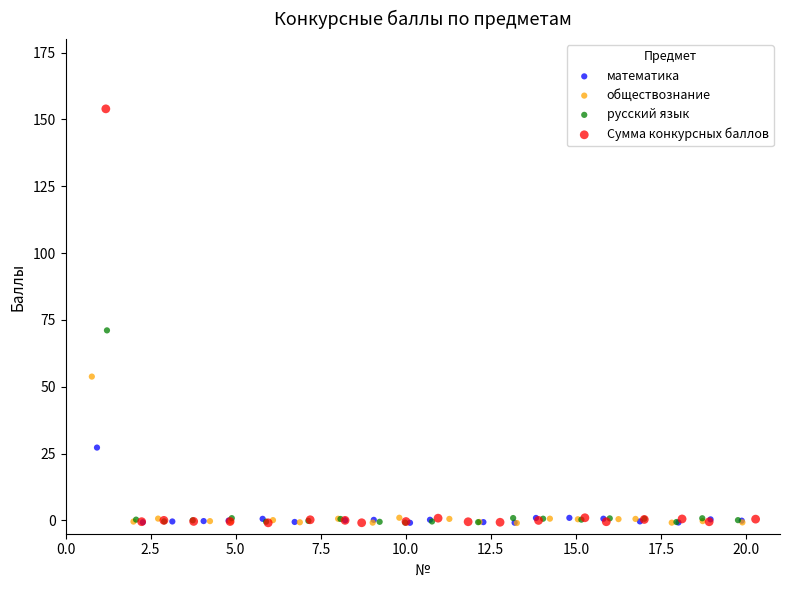

Which series has the widest spread of Y values?

Сумма конкурсных баллов